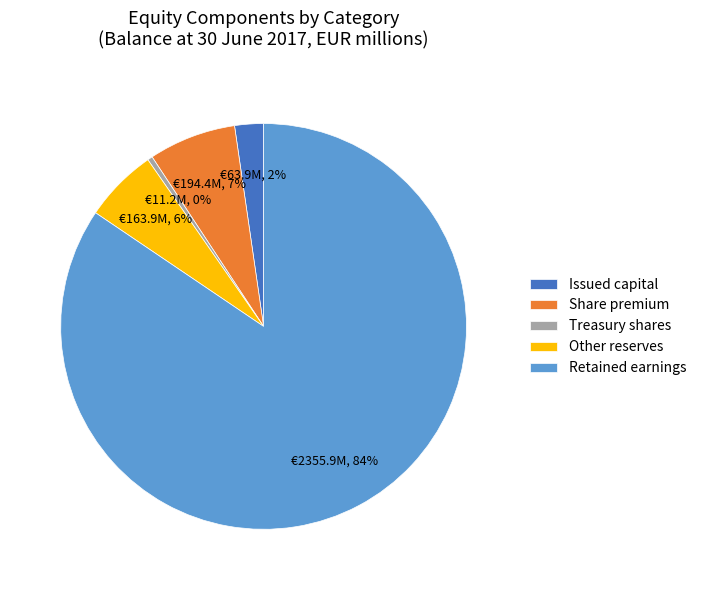

Which has a higher value, Other reserves or Treasury shares?

Other reserves